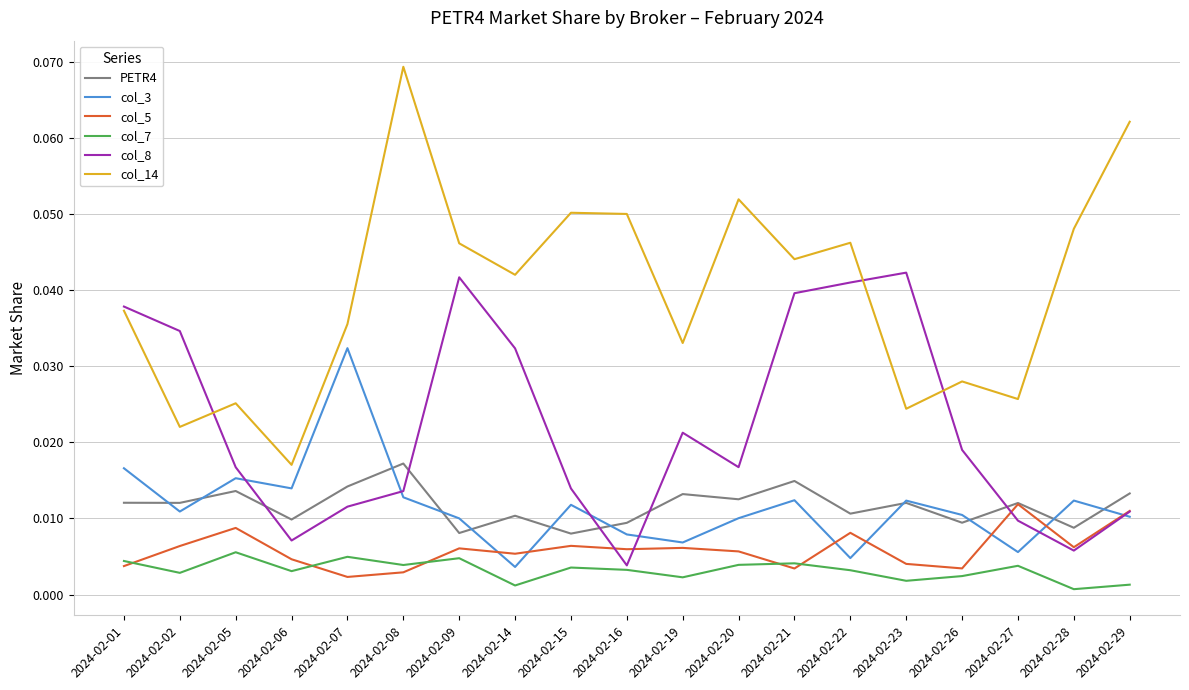

True or false: col_3 has a value of 0.0 at 2024-02-22.

True